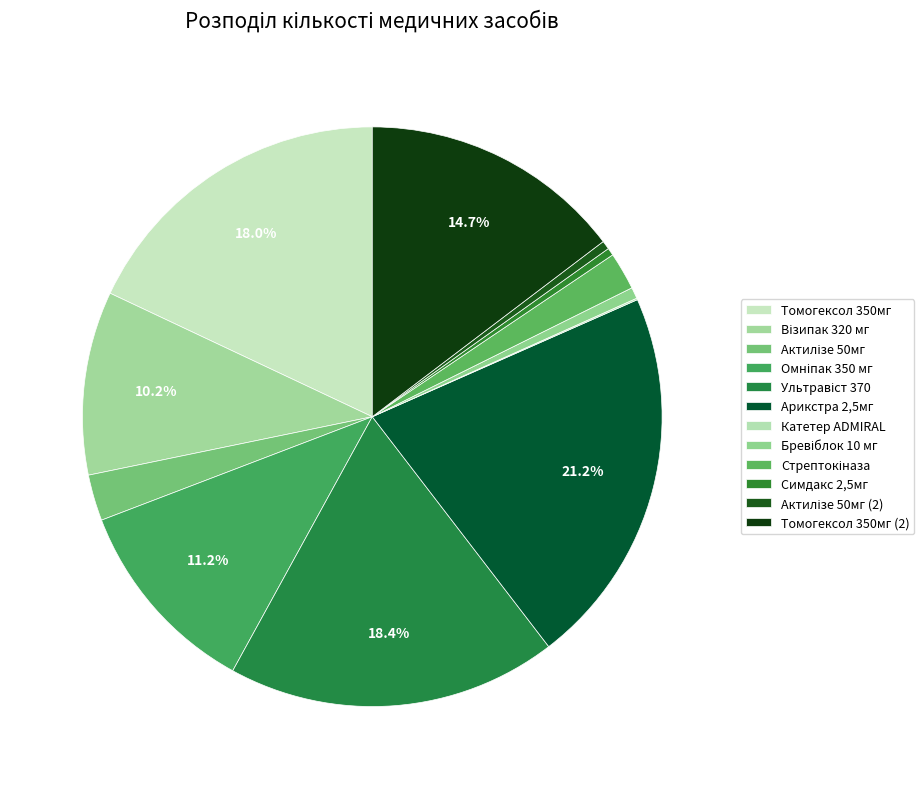

What is the change in value from Томогексол 350мг to Омніпак 350 мг?

-227